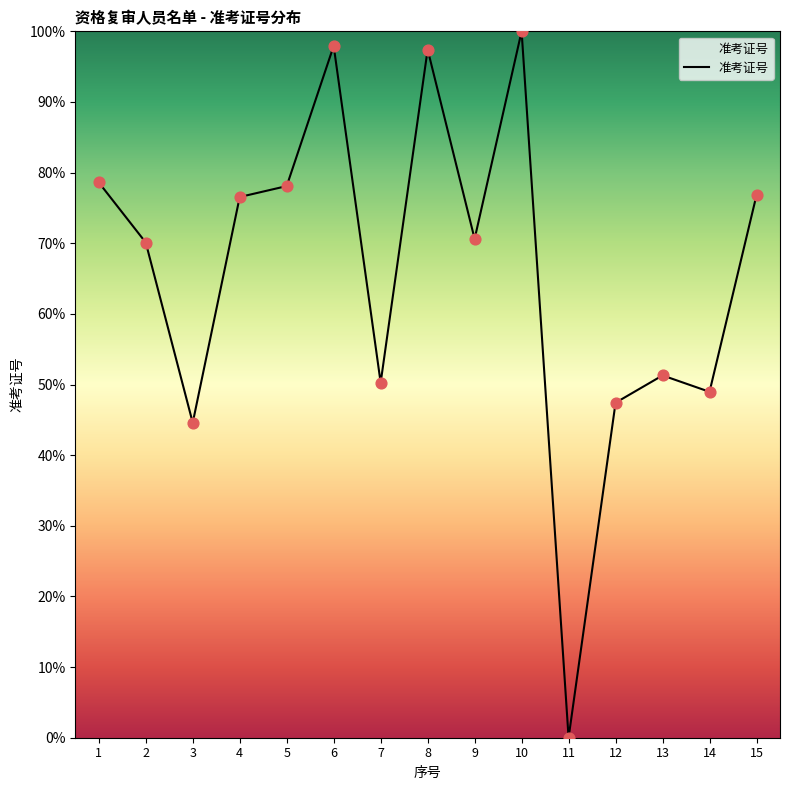

What is the change in value from 3 to 11?

-44.6